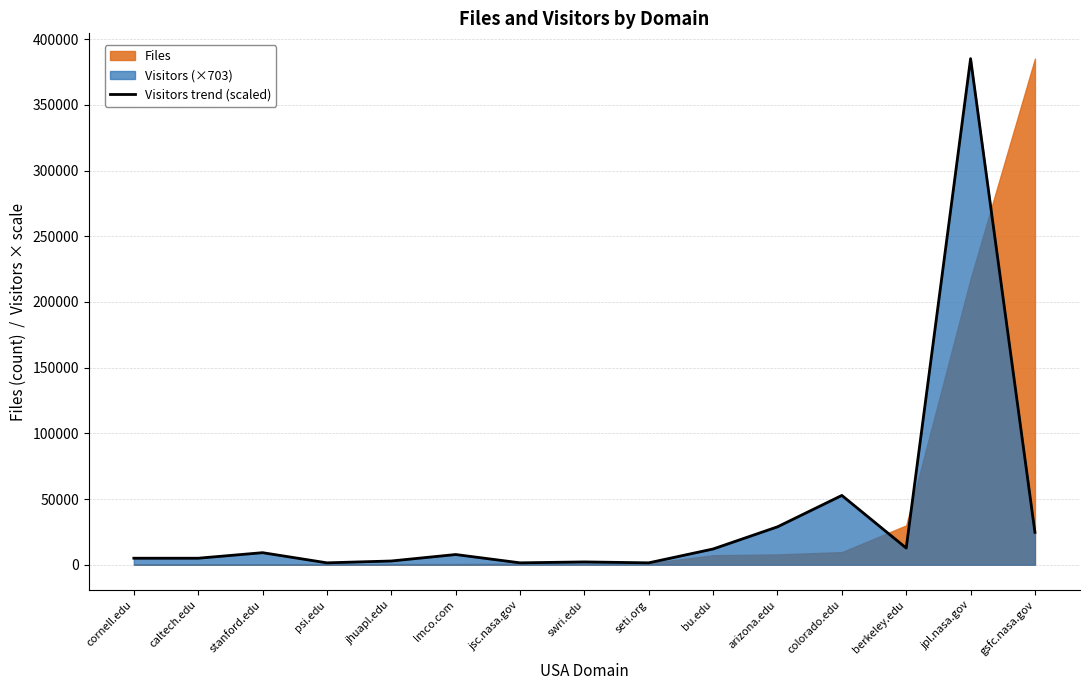

What is the value of the 1st point from the left?

4920.9